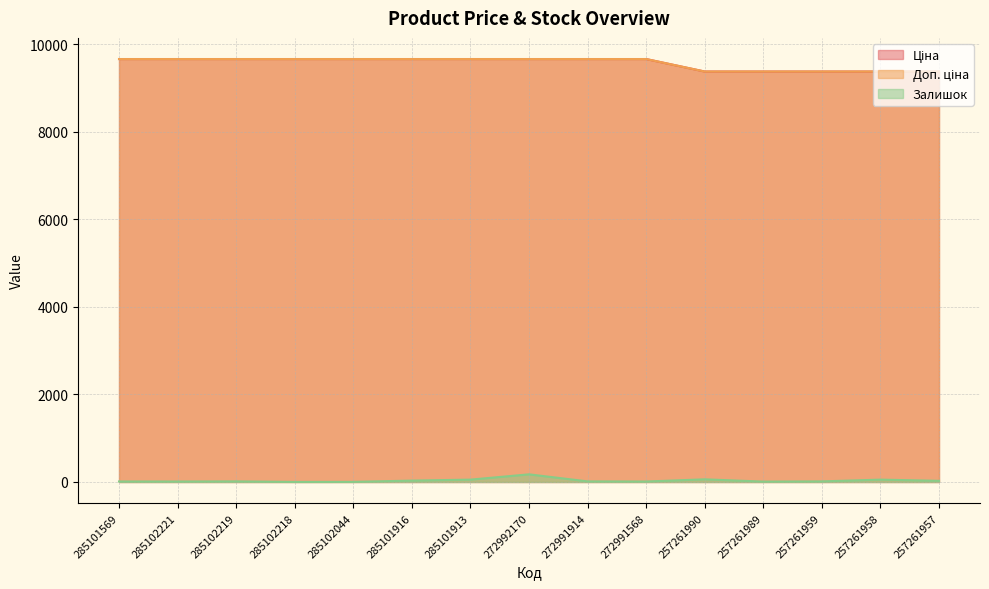

What is the greatest value displayed?

9664.7